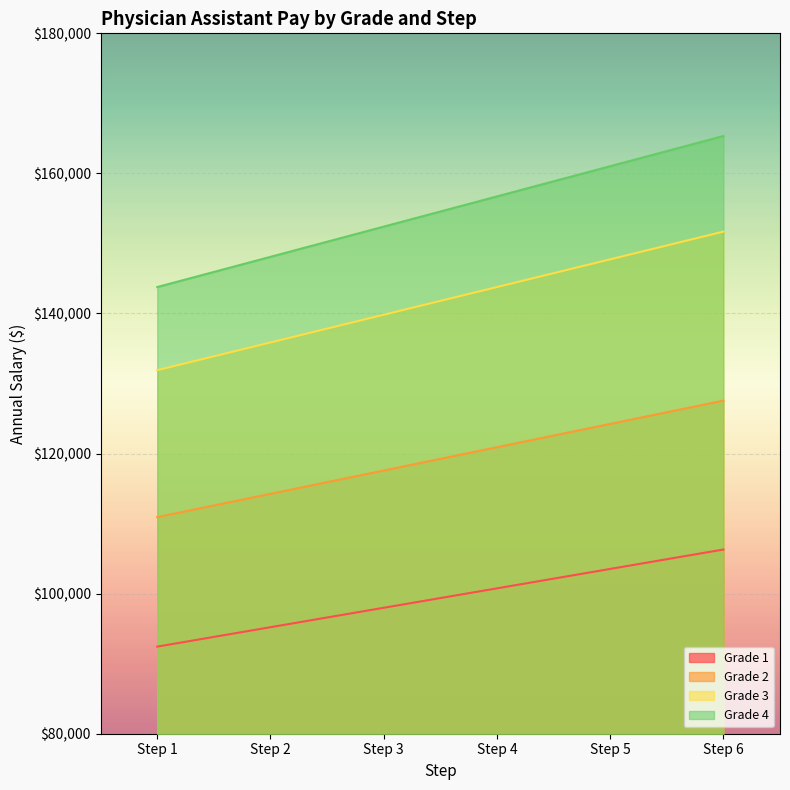

What is the spread (max minus min) of values at Step 5?

57498